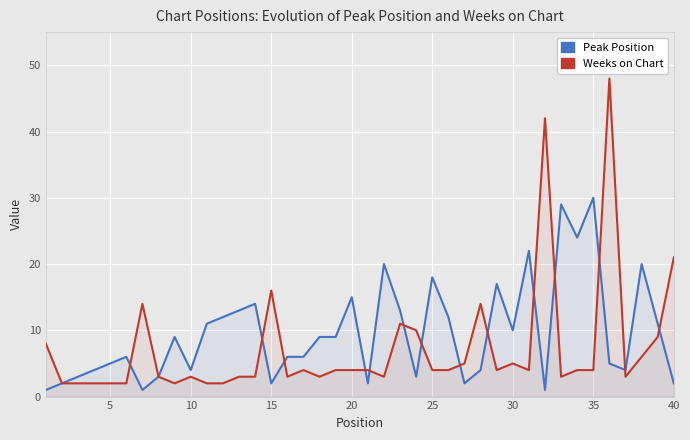

True or false: Weeks on Chart and Peak Position cross at least once.

True